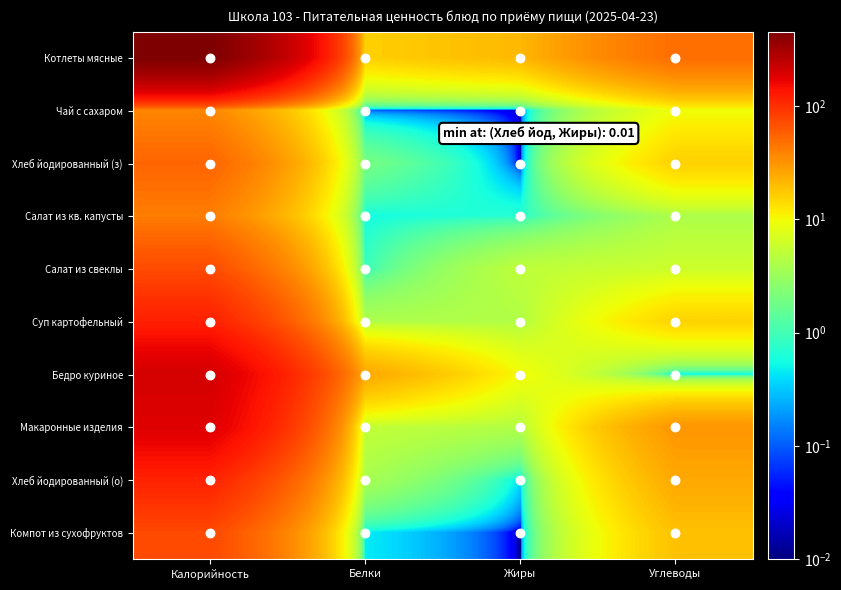

Reading left to right, transcribe all the data shown in this chart.

Котлеты мясные: Калорийность=452.0	Белки=16.0	Жиры=21.0	Углеводы=49.0
Чай с сахаром: Калорийность=36.8	Белки=0.1	Жиры=0.0	Углеводы=9.5
Хлеб йодированный (з): Калорийность=54.0	Белки=2.0	Жиры=0.0	Углеводы=16.0
Салат из кв. капусты: Калорийность=41.0	Белки=0.6	Жиры=0.7	Углеводы=4.0
Салат из свеклы: Калорийность=72.0	Белки=0.9	Жиры=5.0	Углеводы=6.0
Суп картофельный: Калорийность=118.3	Белки=4.1	Жиры=4.3	Углеводы=15.6
Бедро куриное: Калорийность=203.0	Белки=25.2	Жиры=9.8	Углеводы=0.4
Макаронные изделия: Калорийность=184.0	Белки=5.2	Жиры=4.3	Углеводы=31.0
Хлеб йодированный (о): Калорийность=115.0	Белки=3.8	Жиры=0.4	Углеводы=25.0
Компот из сухофруктов: Калорийность=74.0	Белки=0.5	Жиры=0.0	Углеводы=19.0